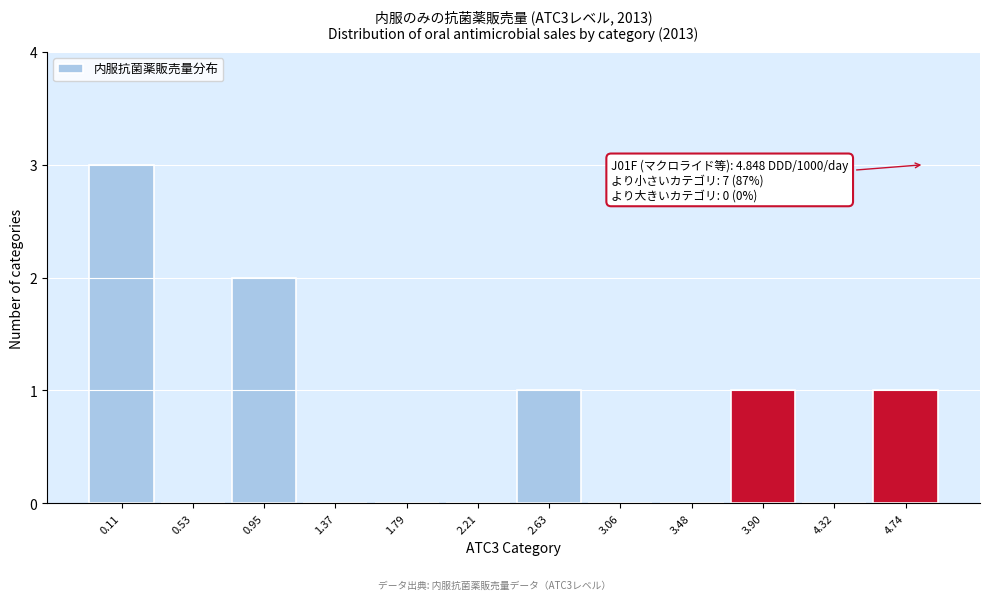

Over which range of the x-axis is the bar tallest?

-0.10 to 0.30